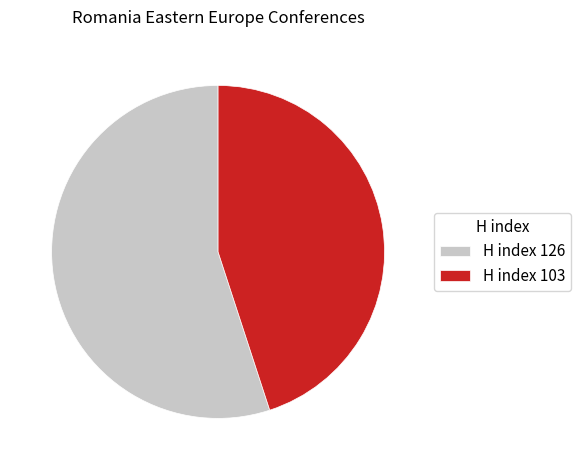

Is there any slice that represents more than half of the pie?

Yes